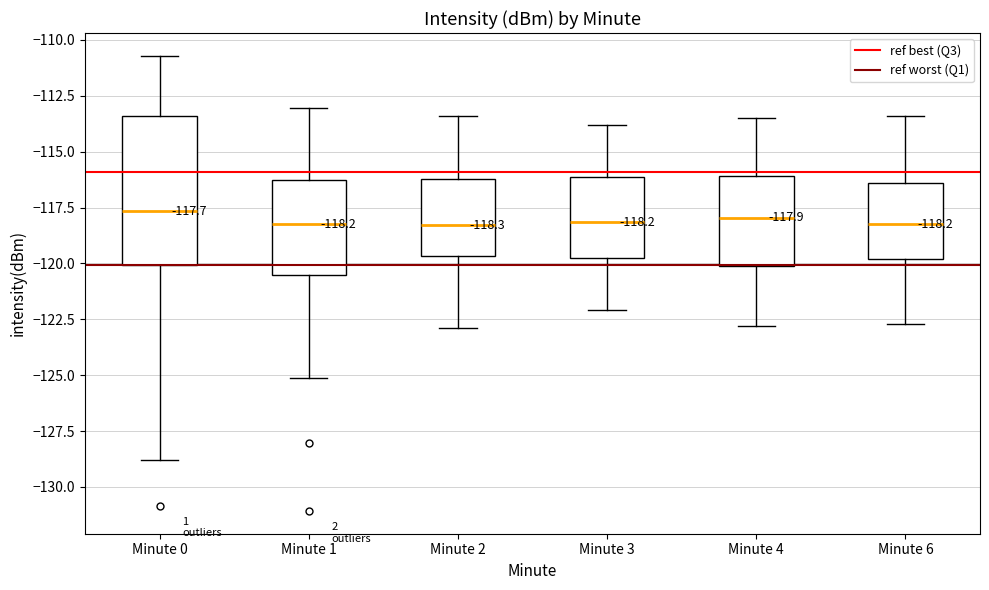

Comparing the boxes themselves (not the whiskers), which one is the tallest?

Minute 0